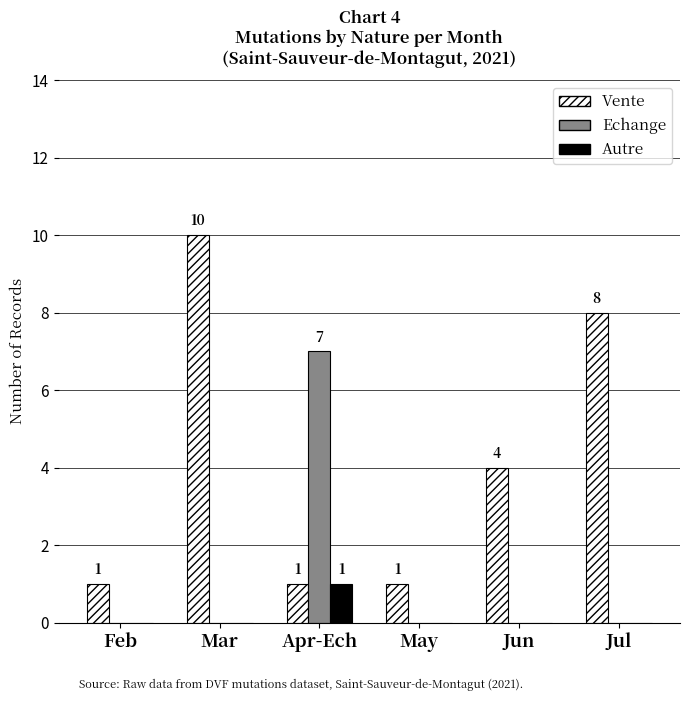

Reading right to left, what are all the values shown in this chart?

Vente: Jul=8	Jun=4	May=1	Apr-Ech=1	Mar=10	Feb=1
Echange: Jul=0	Jun=0	May=0	Apr-Ech=7	Mar=0	Feb=0
Autre: Jul=0	Jun=0	May=0	Apr-Ech=1	Mar=0	Feb=0